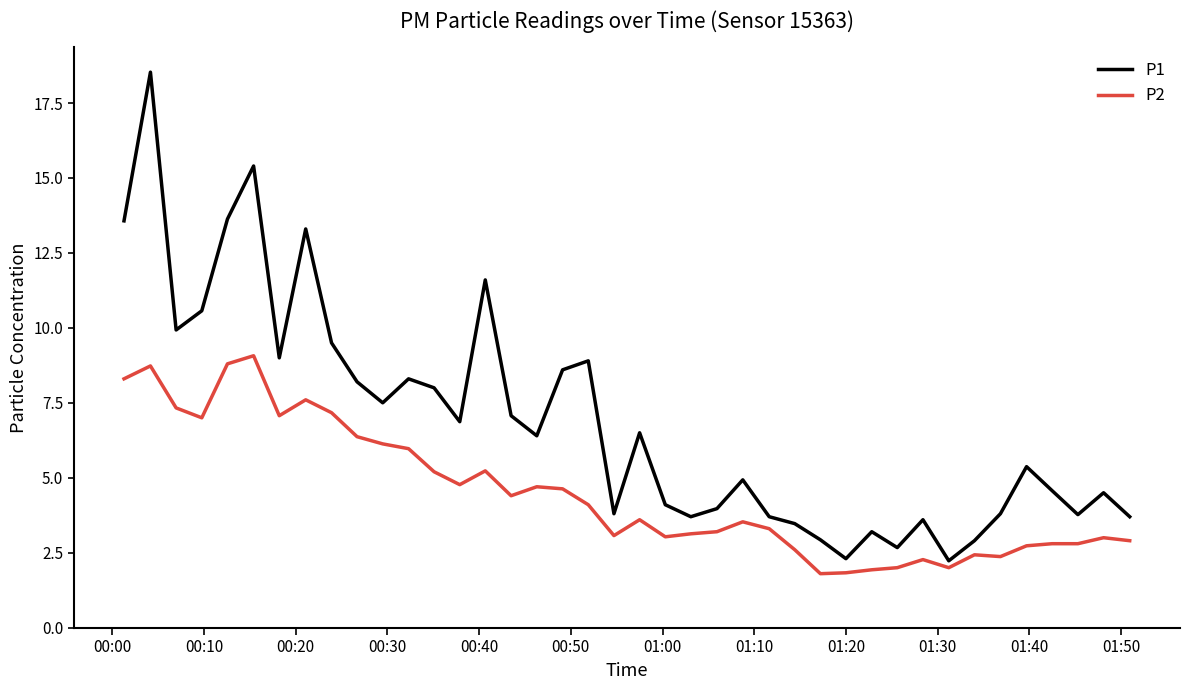

What is the smallest value displayed?

1.8